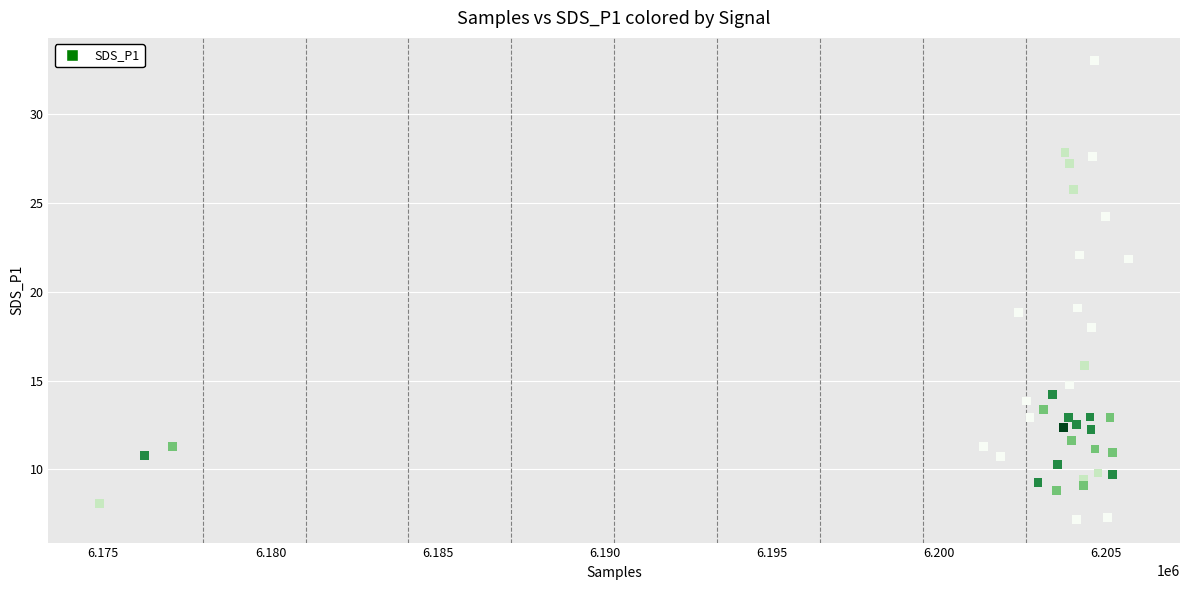

What is the range of Y values (max minus min)?

25.8